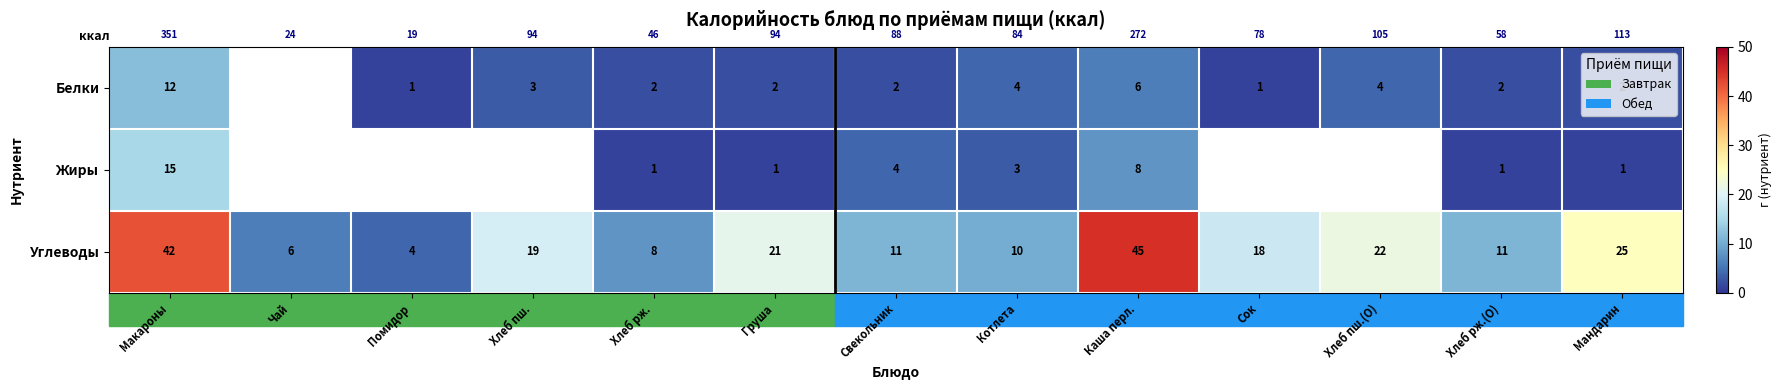

What is the difference between the maximum and minimum values in the Углеводы series?

41